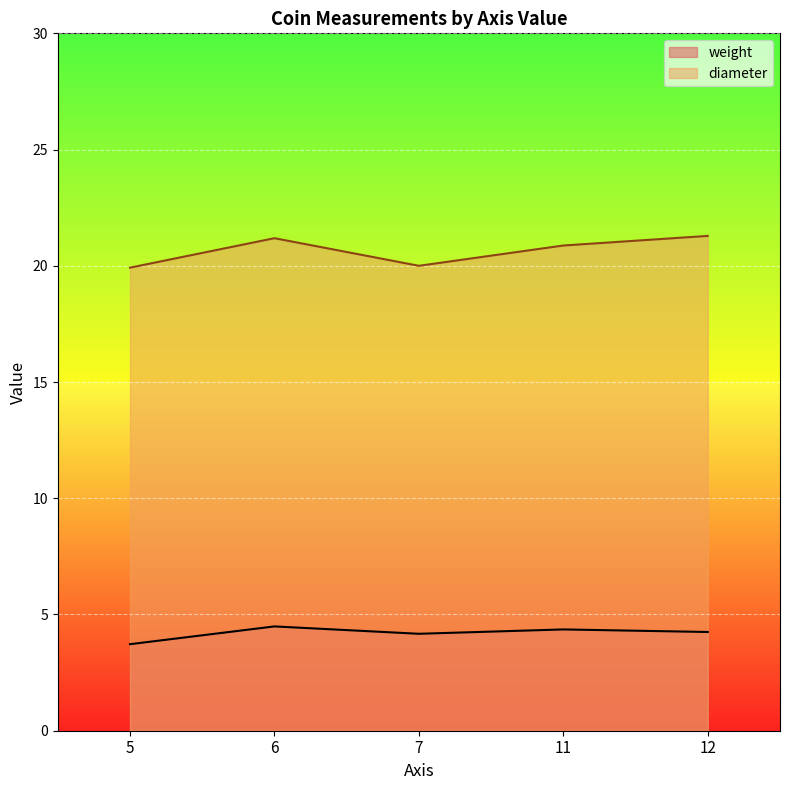

At how many categories does at least one series exceed 9?

5